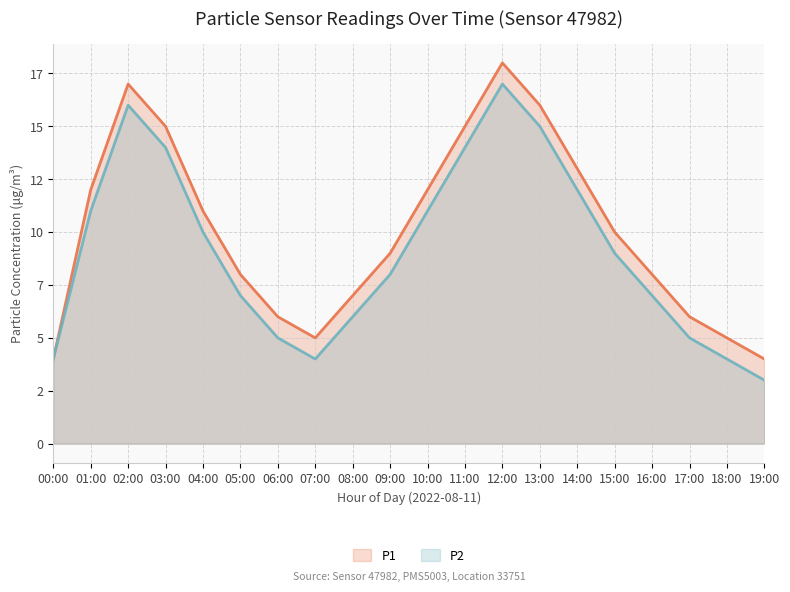

What is the approximate value of P2 at 05:00, to the nearest 10?

10